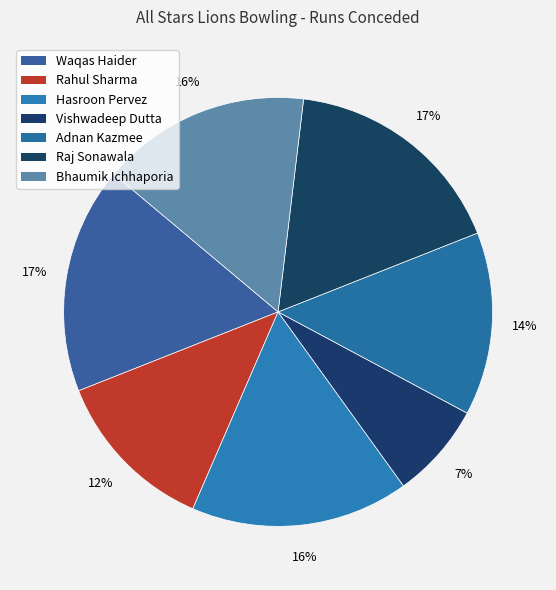

How many slices are in this pie chart?

7